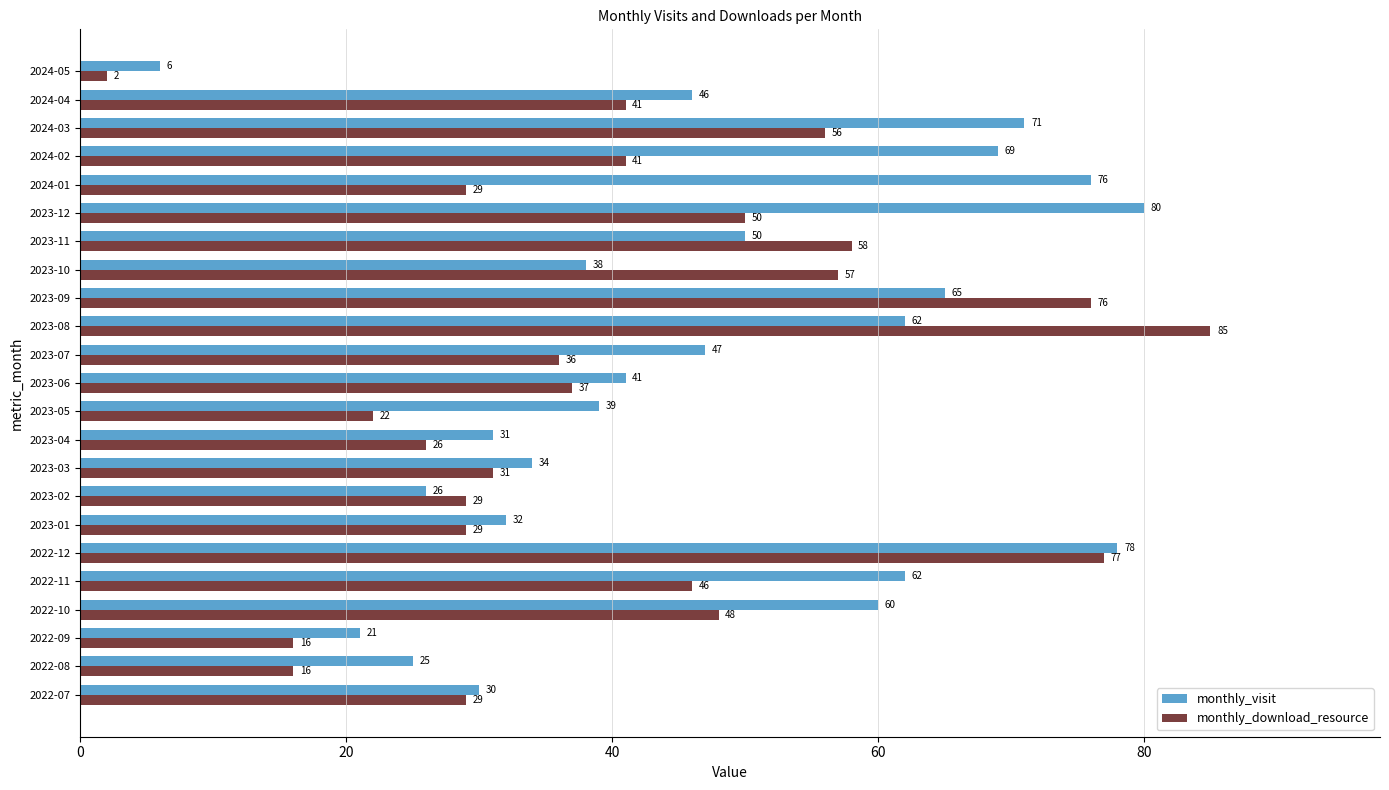

What is the maximum value shown in the chart?

85